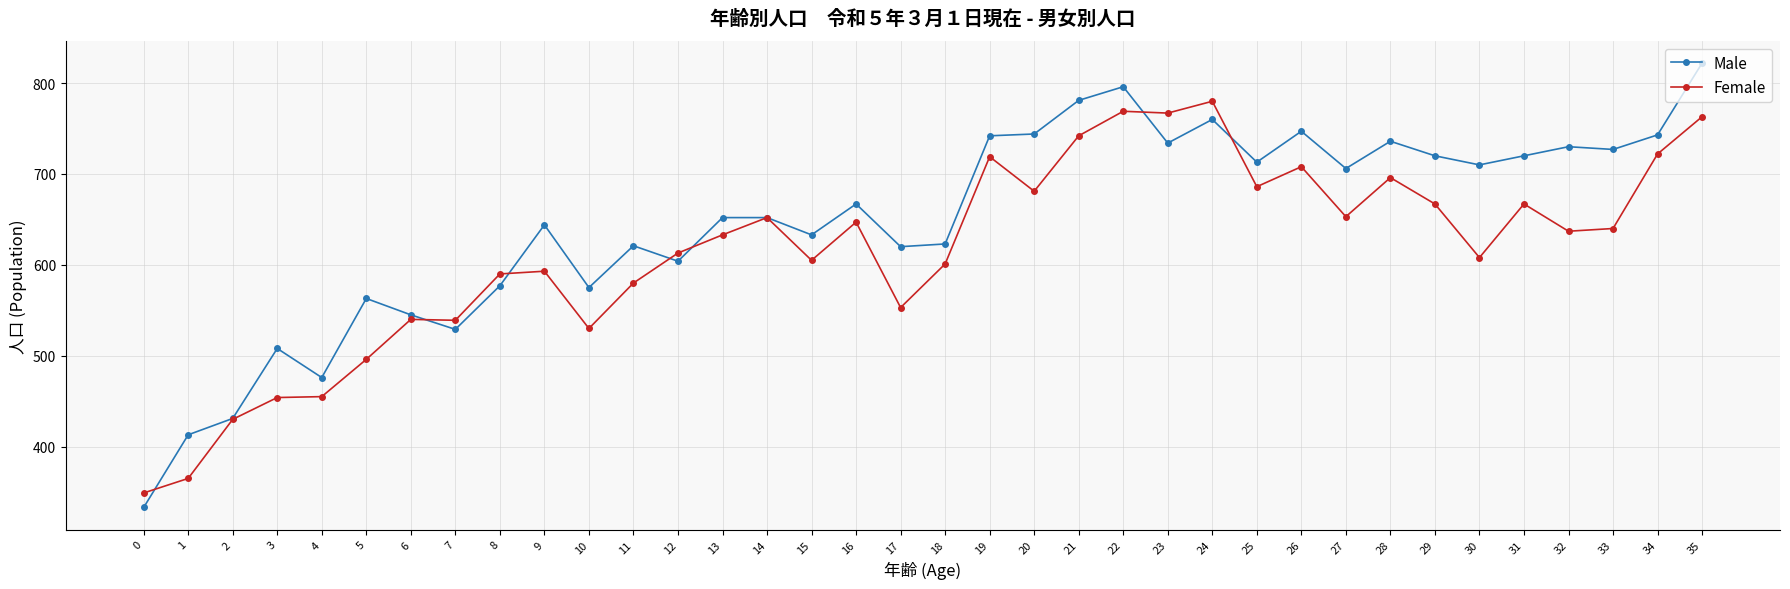

What is the total value across all series at 5?

1059